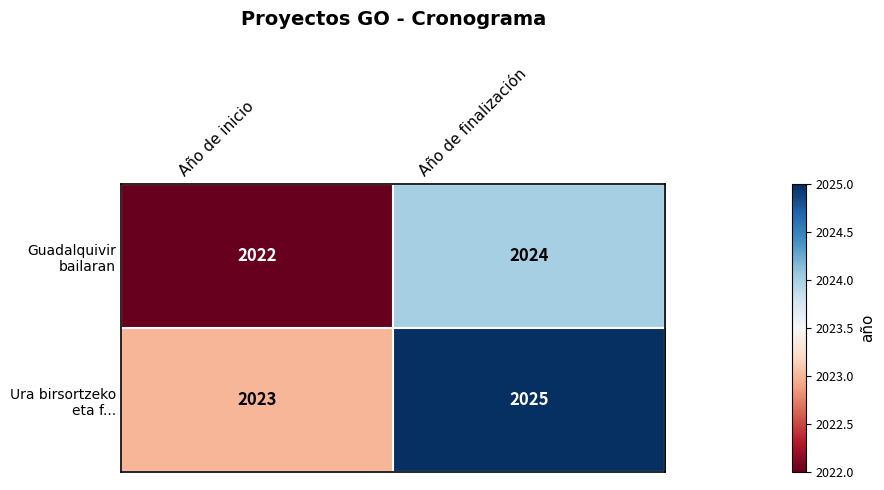

How many categories are shown in the chart?

2